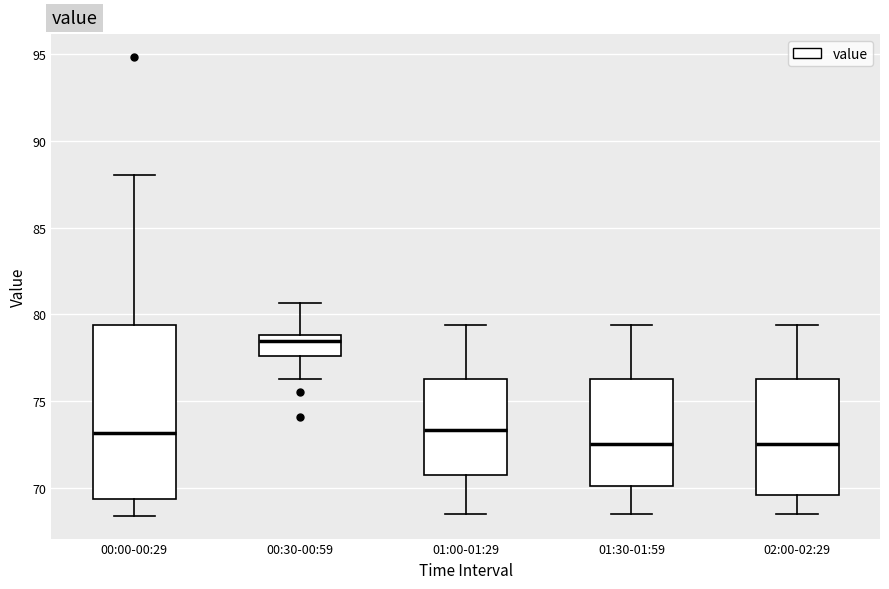

Which box has the highest median line?

00:30-00:59